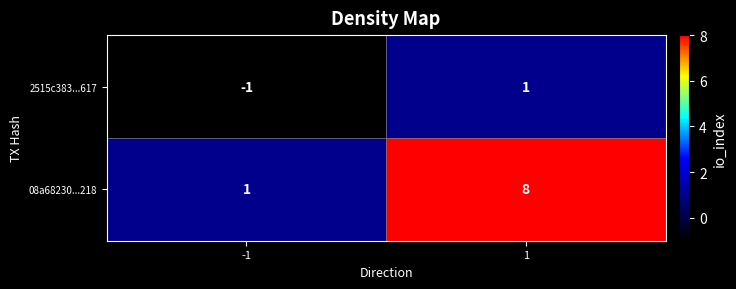

Rank the series by their average value, from lowest to highest.

2515c383...617, 08a68230...218